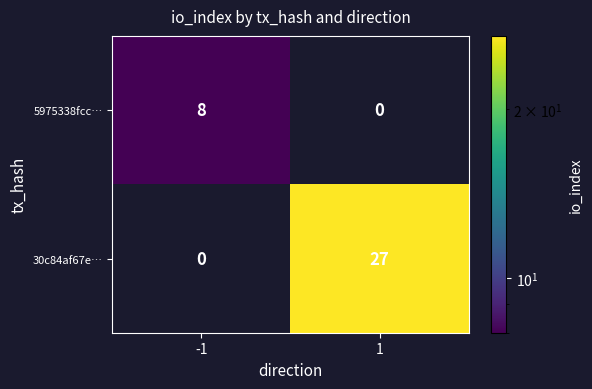

Which series has the widest spread of values?

30c84af67e…